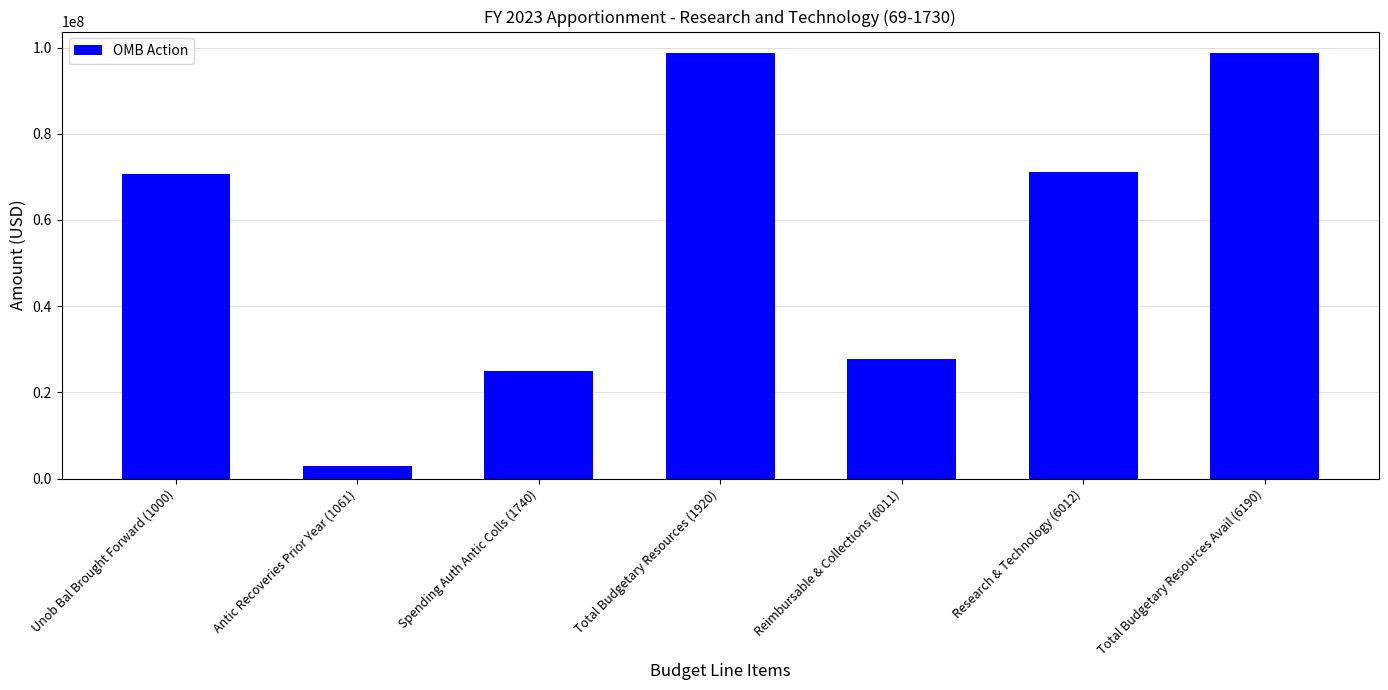

Count the number of data series in this chart.

1